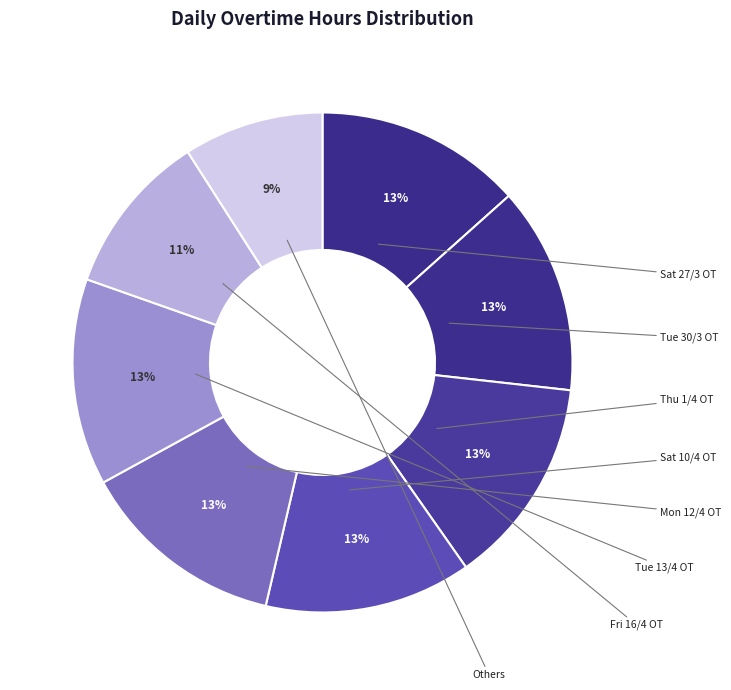

To the nearest percent, what portion does Tue 30/3 represent?

13%